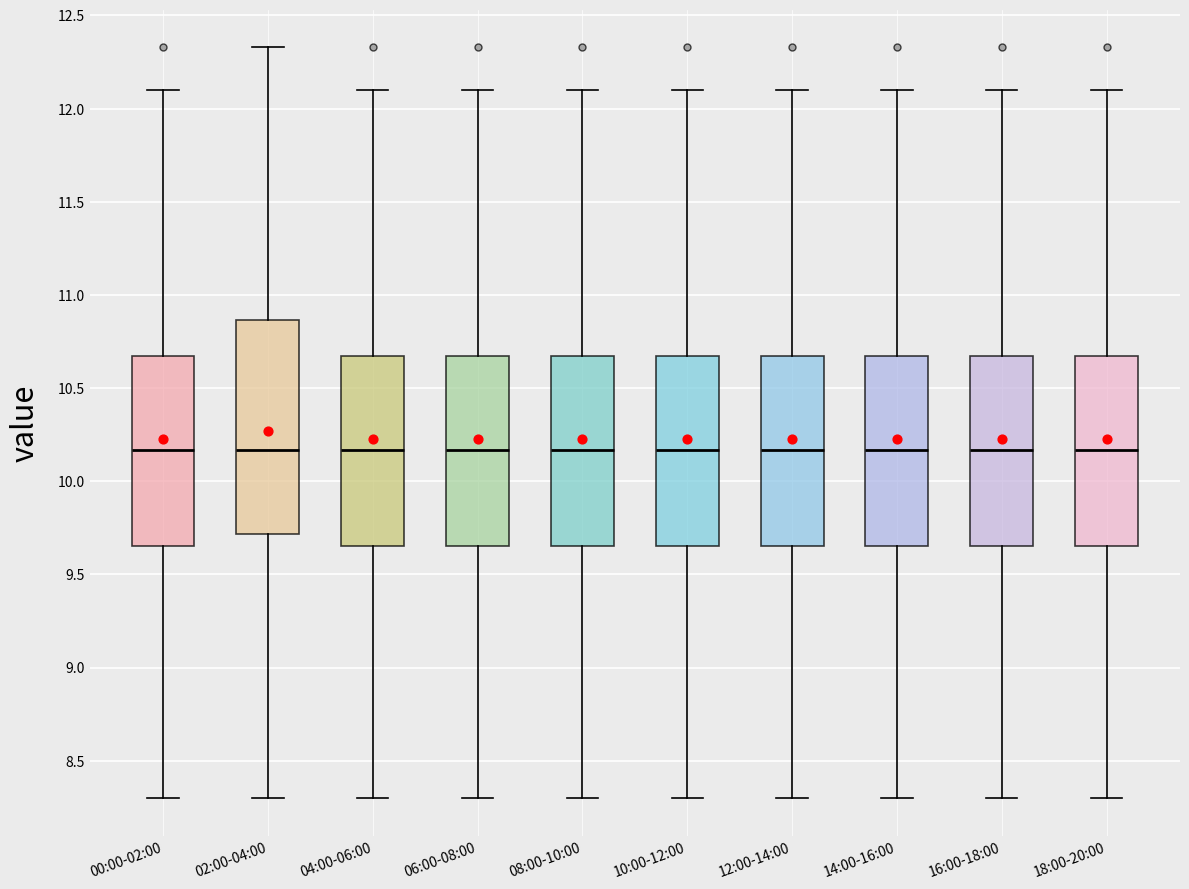

Reading left to right, transcribe this box plot: for each box, give where its median line is, the range the box spans, and where its two whiskers end, as read against the y-axis. The values are not printed on the chart, so give them approximately, as read against the axis.

00:00-02:00: median 10.15, box 9.65 to 10.65, whiskers 8.30 to 12.10
02:00-04:00: median 10.15, box 9.70 to 10.85, whiskers 8.30 to 12.35
04:00-06:00: median 10.15, box 9.65 to 10.65, whiskers 8.30 to 12.10
06:00-08:00: median 10.15, box 9.65 to 10.65, whiskers 8.30 to 12.10
08:00-10:00: median 10.15, box 9.65 to 10.65, whiskers 8.30 to 12.10
10:00-12:00: median 10.15, box 9.65 to 10.65, whiskers 8.30 to 12.10
12:00-14:00: median 10.15, box 9.65 to 10.65, whiskers 8.30 to 12.10
14:00-16:00: median 10.15, box 9.65 to 10.65, whiskers 8.30 to 12.10
16:00-18:00: median 10.15, box 9.65 to 10.65, whiskers 8.30 to 12.10
18:00-20:00: median 10.15, box 9.65 to 10.65, whiskers 8.30 to 12.10